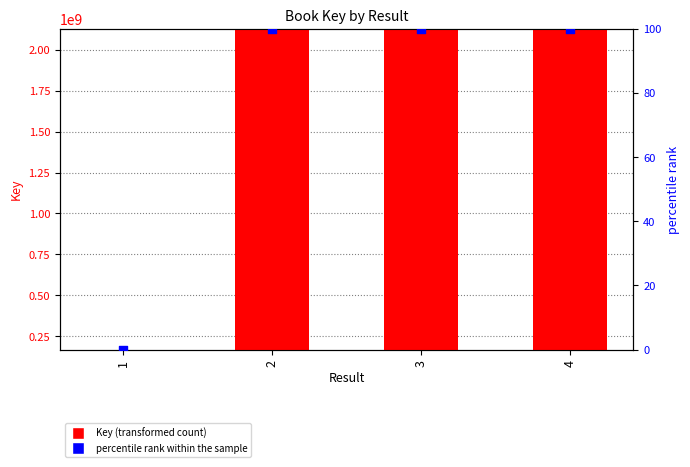

Which series contains the highest Y value?

Key